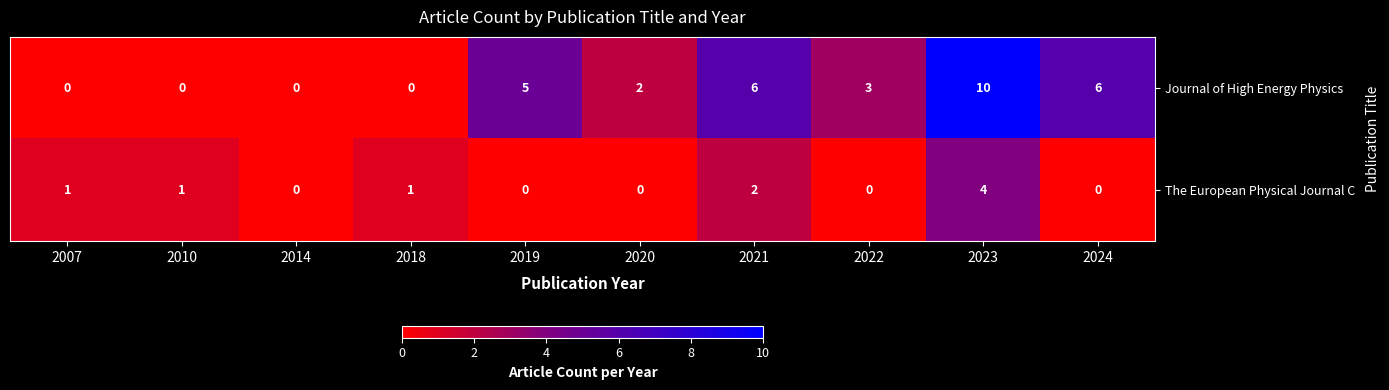

At 2018, list the series in order from smallest to largest.

Journal of High Energy Physics, The European Physical Journal C